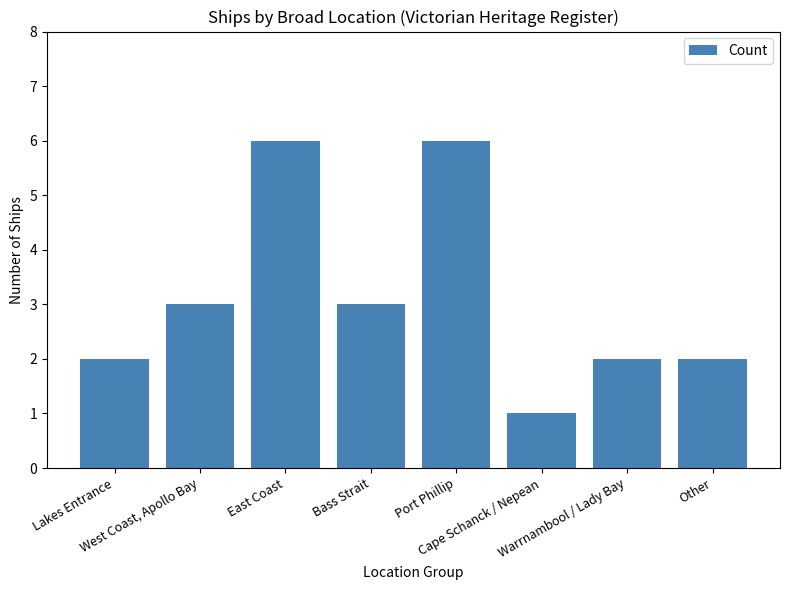

The chart shows a value of 3 at West Coast, Apollo Bay. True or false?

True